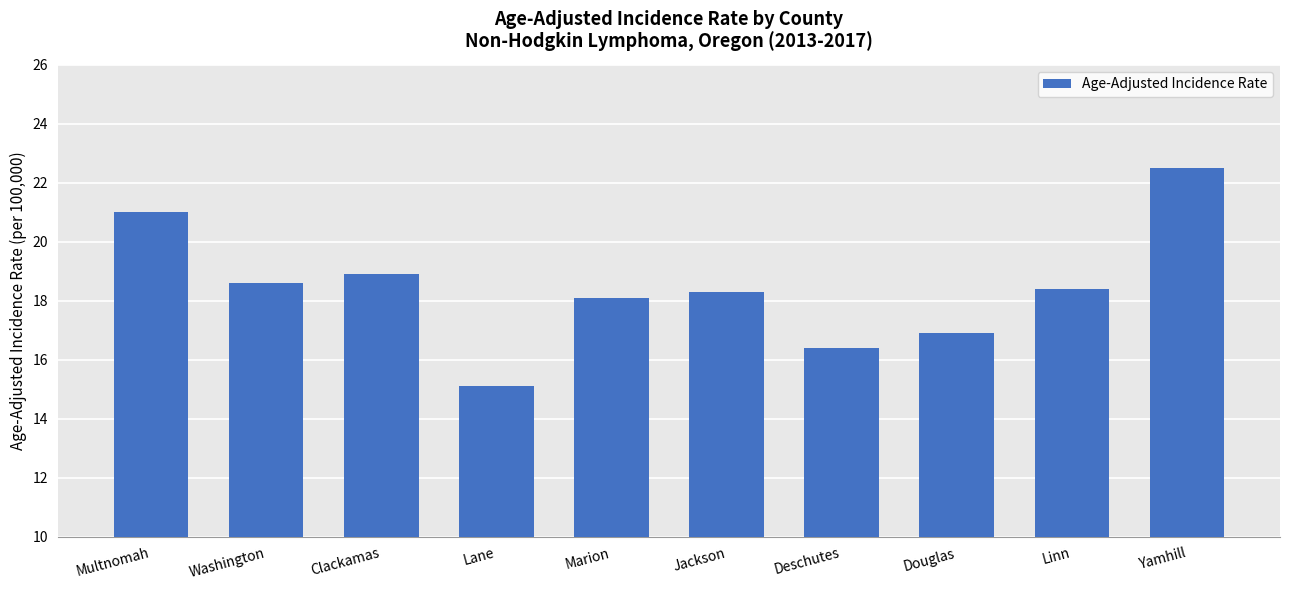

What position from the left is Washington?

2